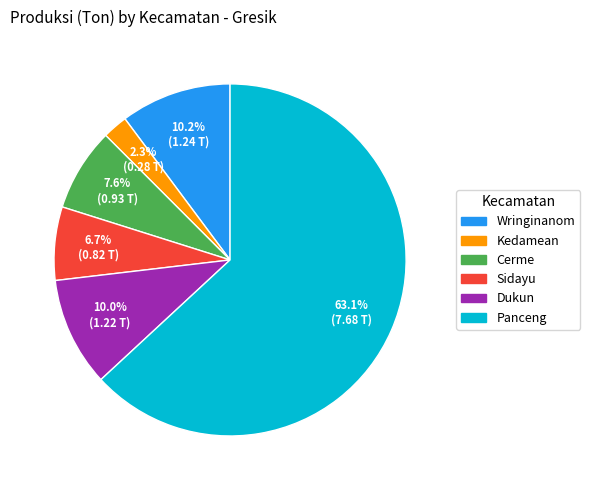

To the nearest percent, what portion does Wringinanom represent?

10%